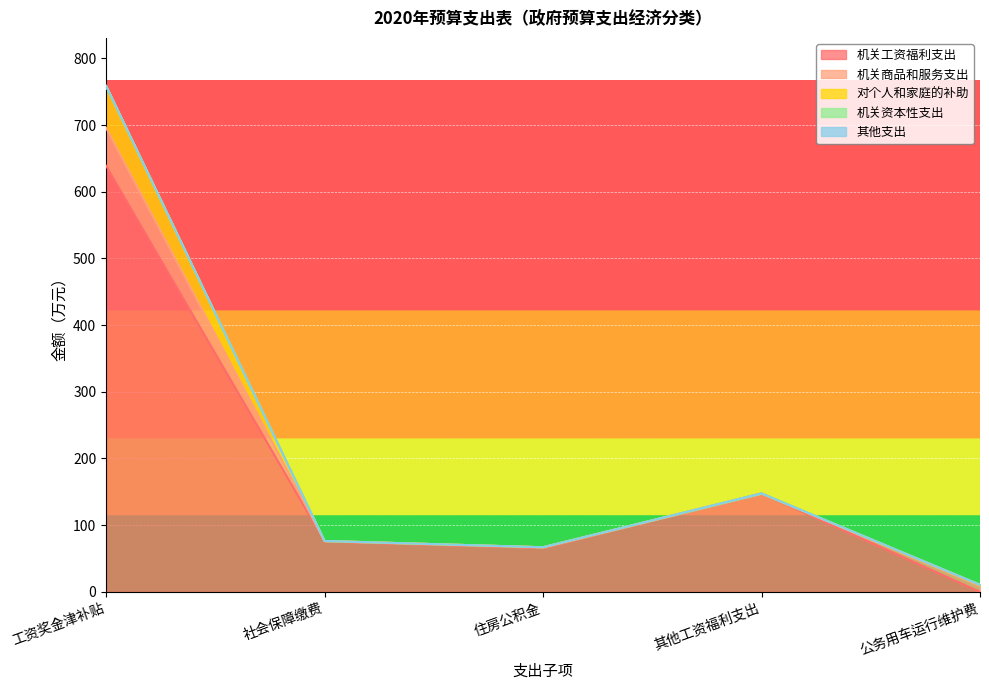

Does the chart display data point markers on the line(s)?

No